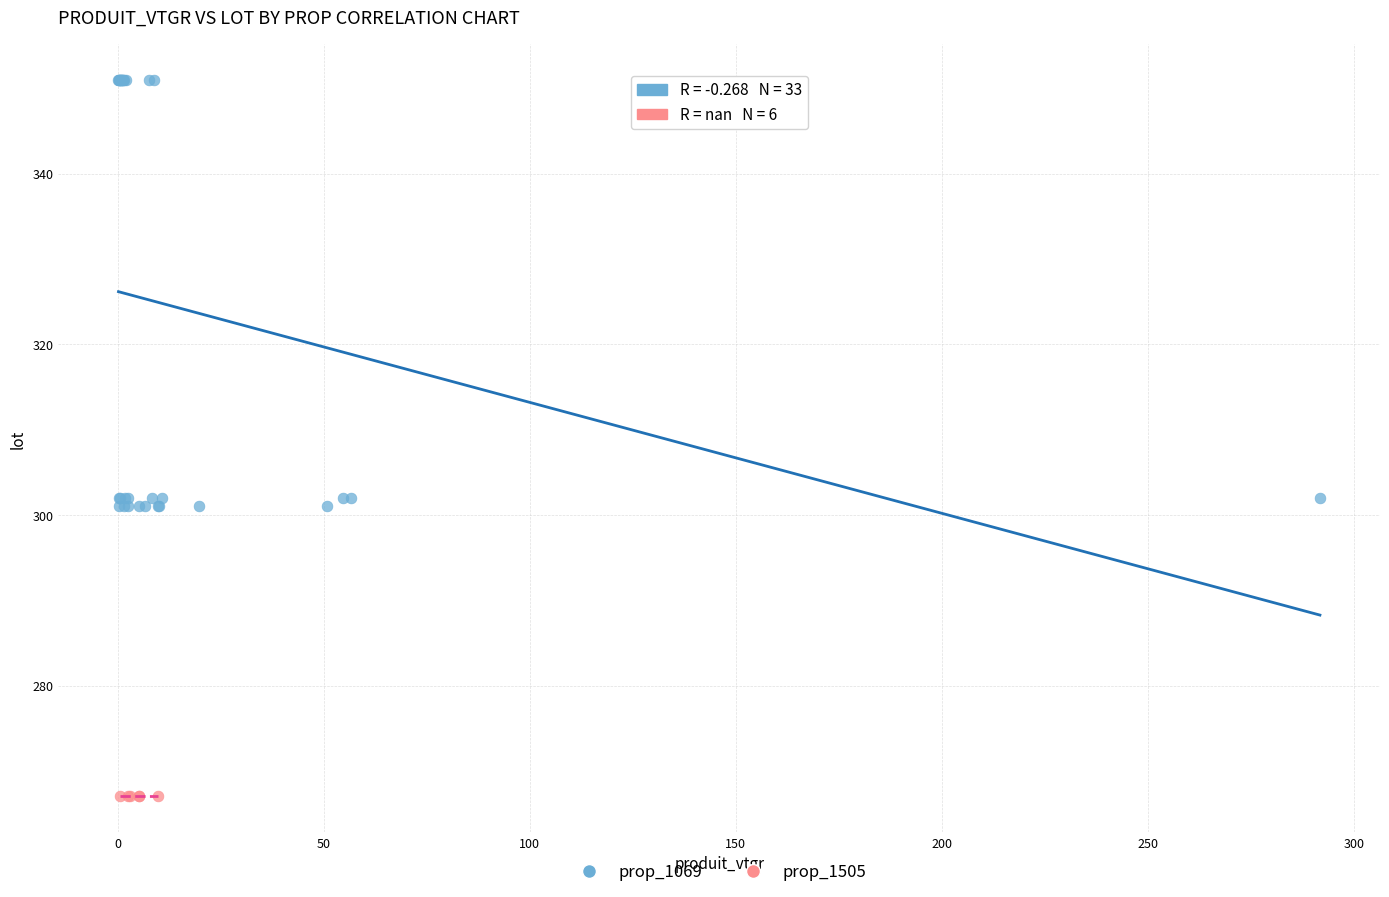

Which series reaches the maximum Y coordinate?

prop_1069